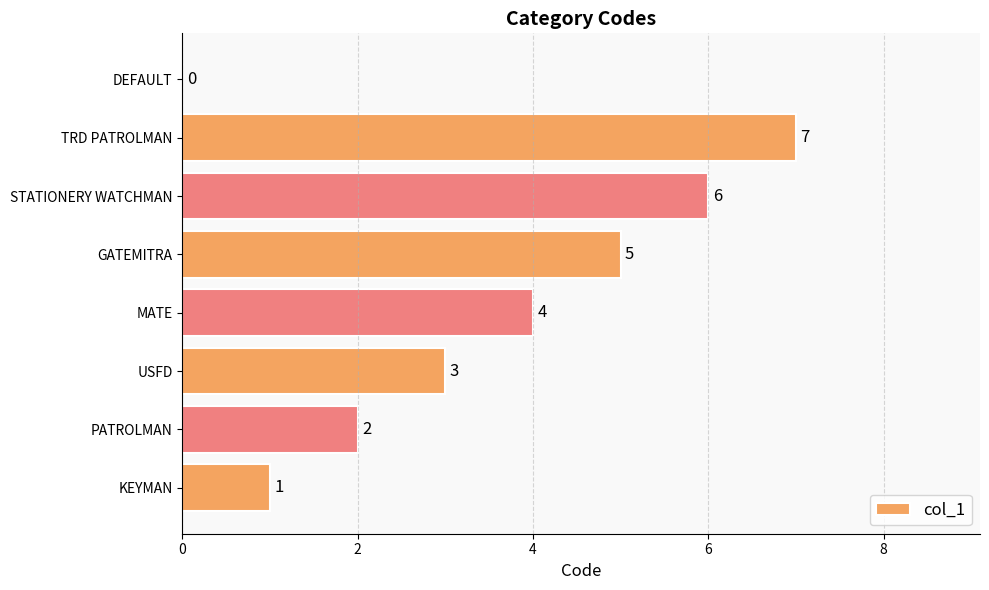

Which has a higher value, USFD or PATROLMAN?

USFD